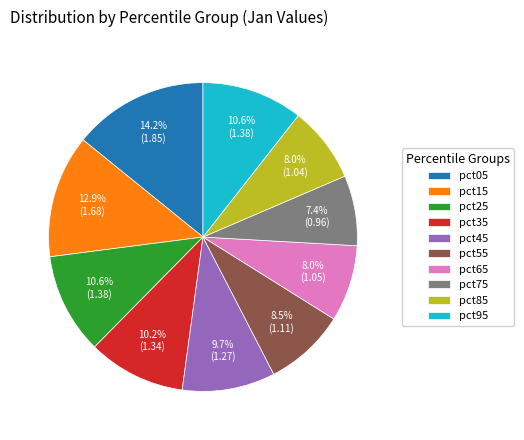

To the nearest percent, what is the difference between the largest and smallest slice percentages?

7%